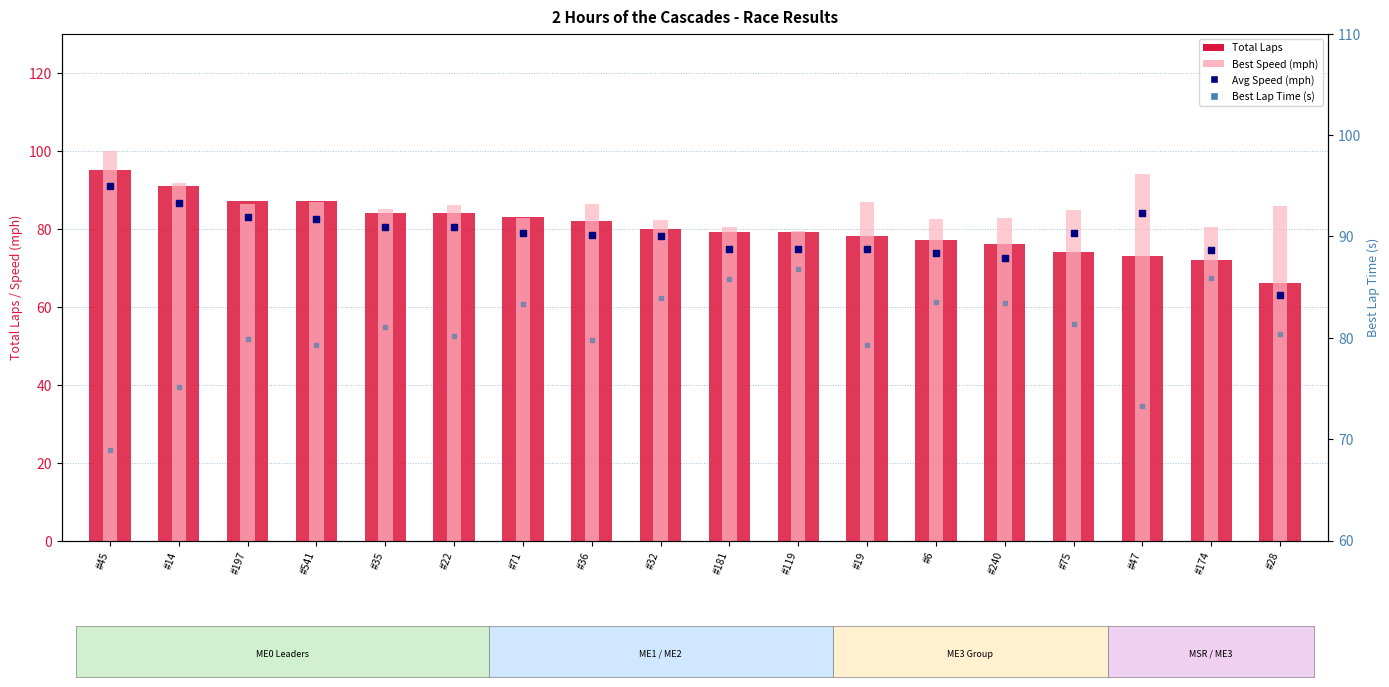

At which category is the sum across all series the highest?

#45